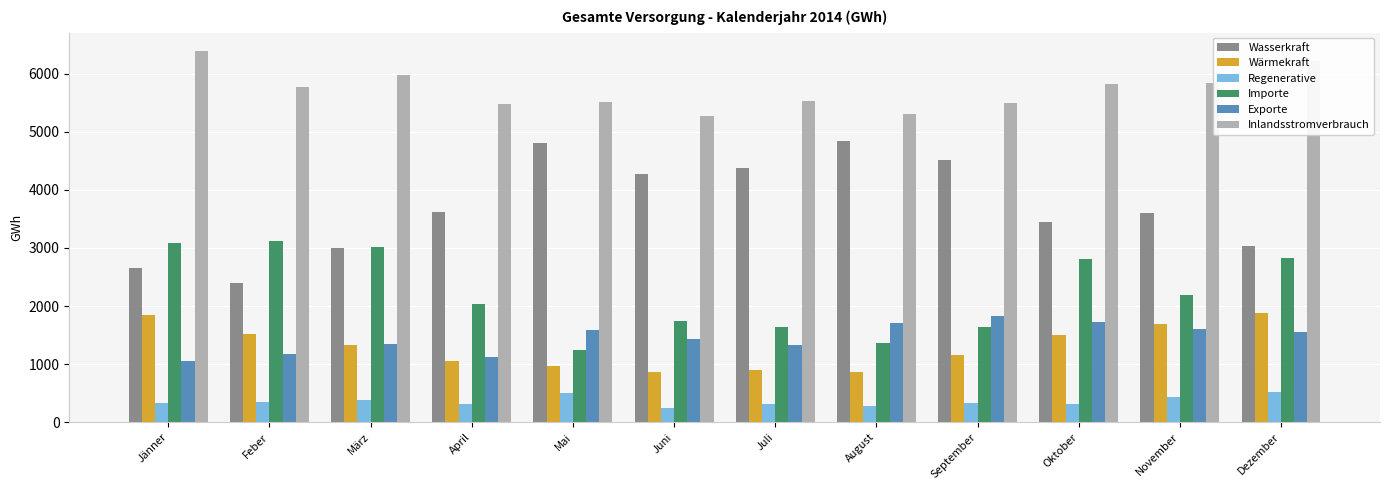

Which series changed the most between August and Dezember?

Wasserkraft